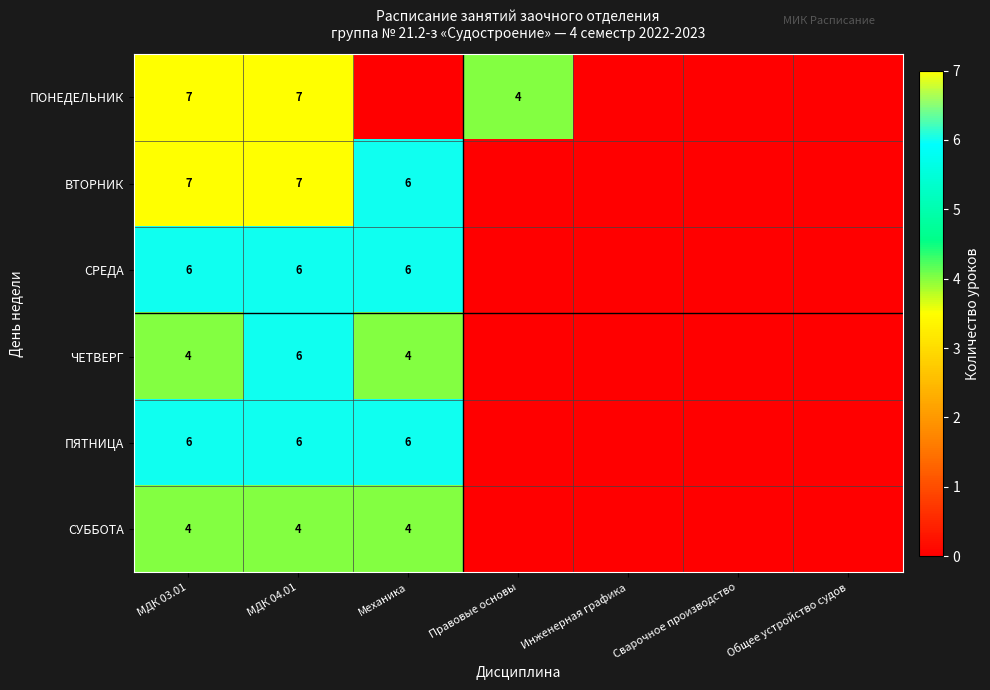

The value of ЧЕТВЕРГ at МДК 03.01 is 4. True or false?

True